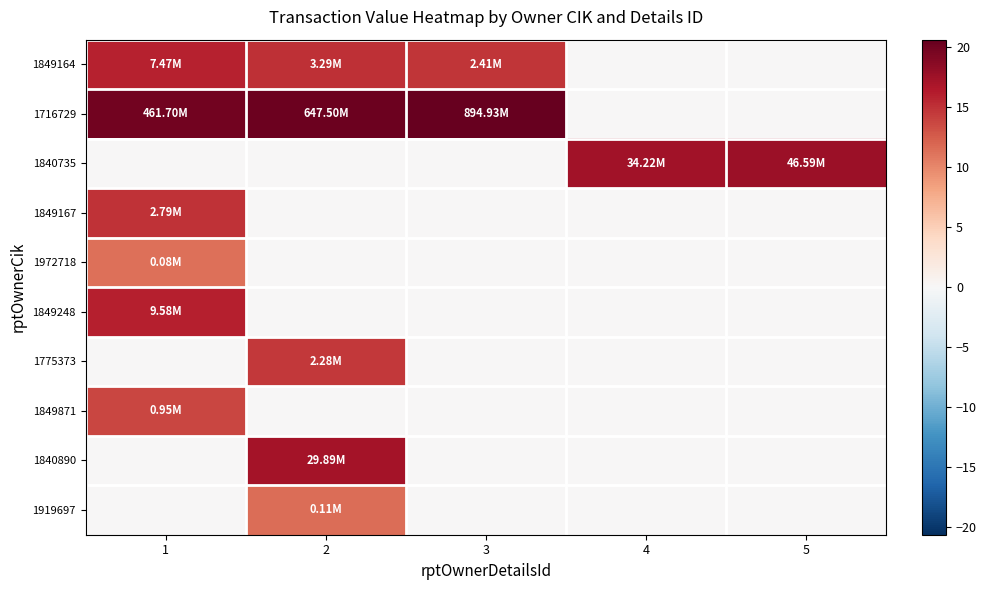

Reading left to right, what are all the values shown in this chart?

1849164: 1=15.8	2=15.0	3=14.7	4=0.0	5=0.0
1716729: 1=20.0	2=20.3	3=20.6	4=0.0	5=0.0
1840735: 1=0.0	2=0.0	3=0.0	4=17.3	5=17.7
1849167: 1=14.8	2=0.0	3=0.0	4=0.0	5=0.0
1972718: 1=11.3	2=0.0	3=0.0	4=0.0	5=0.0
1849248: 1=16.1	2=0.0	3=0.0	4=0.0	5=0.0
1775373: 1=0.0	2=14.6	3=0.0	4=0.0	5=0.0
1849871: 1=13.8	2=0.0	3=0.0	4=0.0	5=0.0
1840890: 1=0.0	2=17.2	3=0.0	4=0.0	5=0.0
1919697: 1=0.0	2=11.6	3=0.0	4=0.0	5=0.0